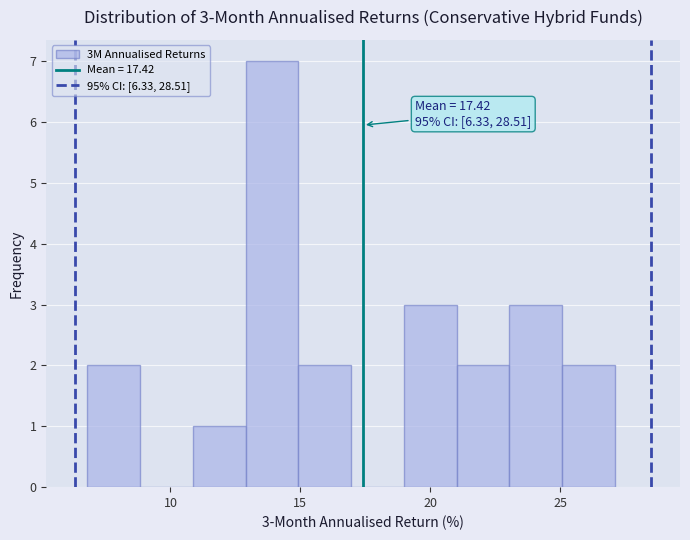

Which range on the x-axis has the tallest bar?

13 to 15